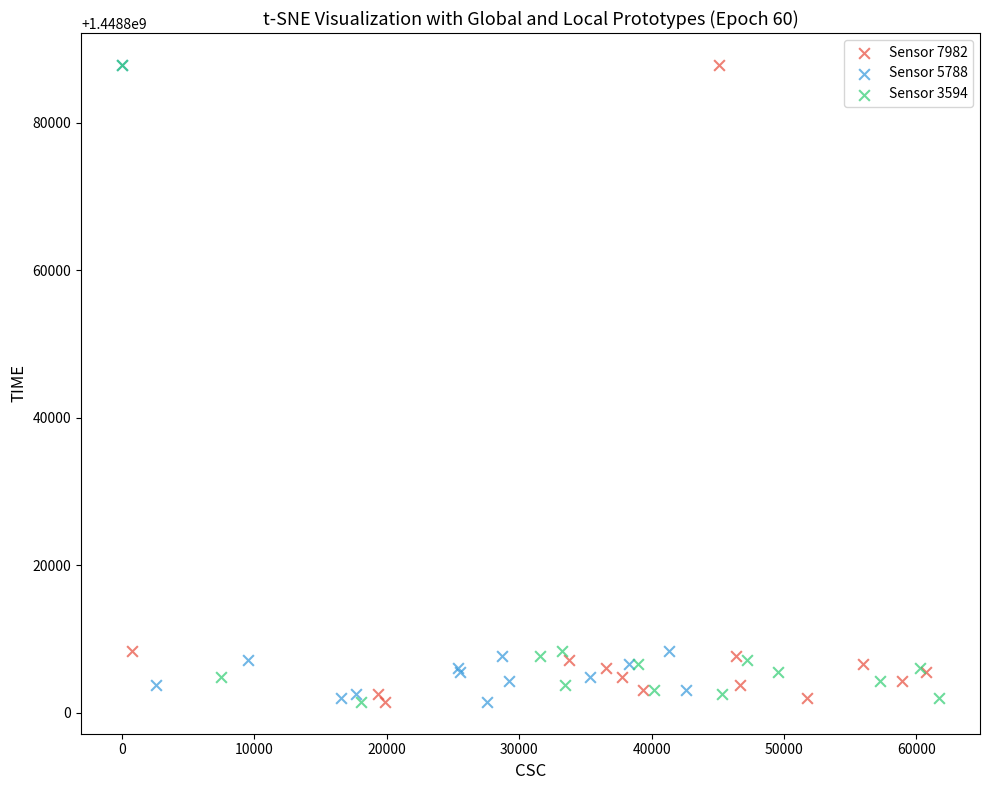

What are all the series names shown in the legend?

Sensor 7982, Sensor 5788, Sensor 3594